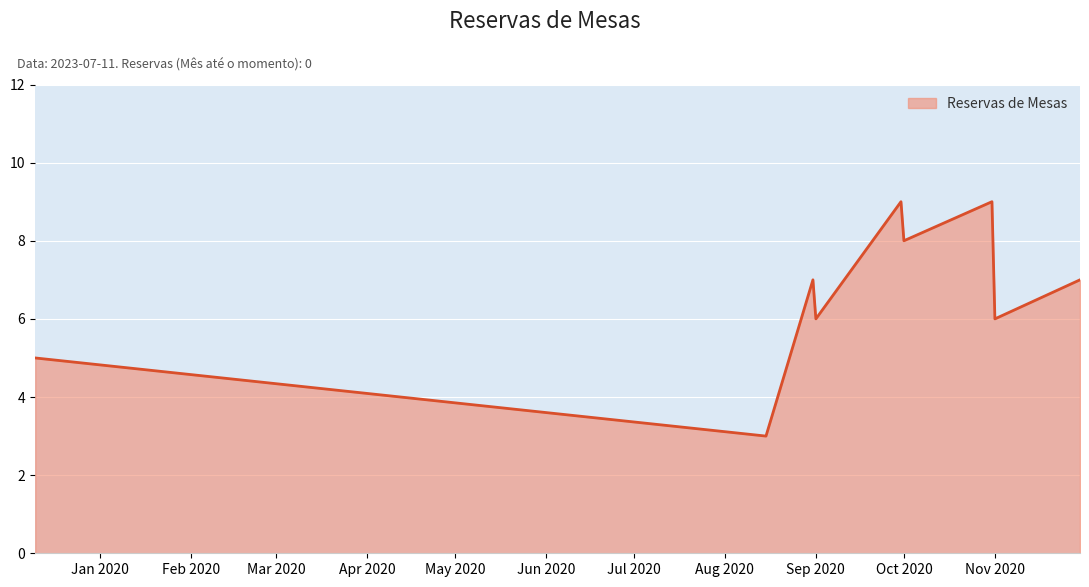

What is the minimum value shown in the chart?

3